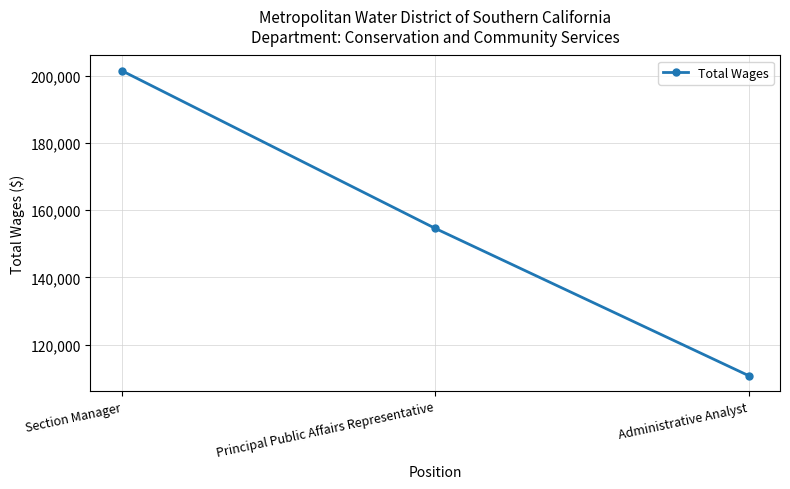

Is this an area chart (filled region under the line)?

No